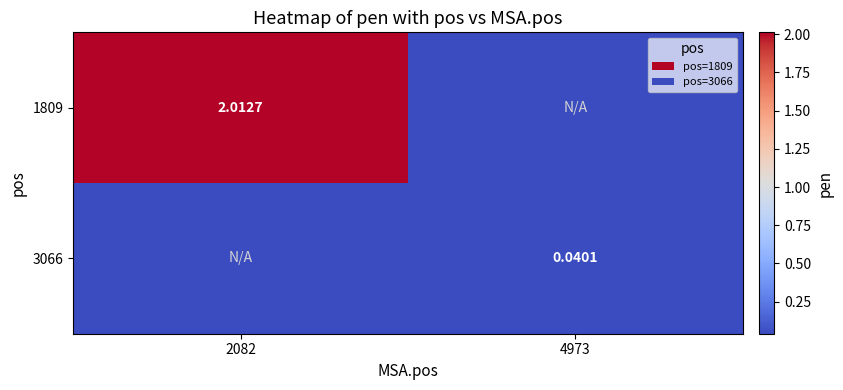

Which label corresponds to the smallest value in the chart?

4973